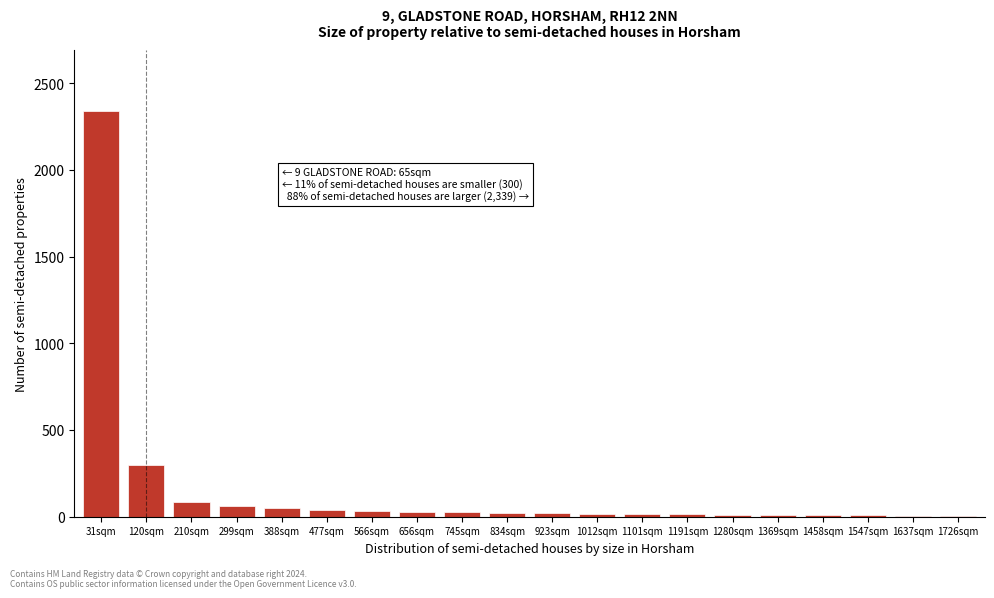

The value at 210sqm is 85. True or false?

True